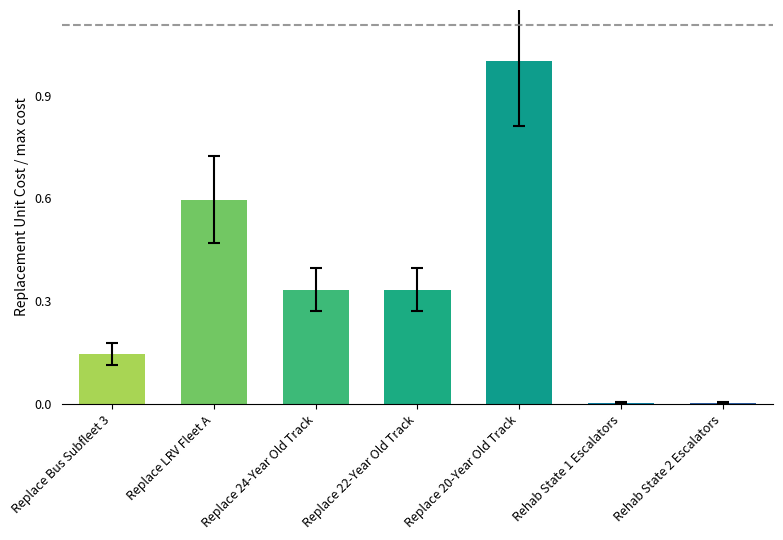

What is the sum of all values?

2.4